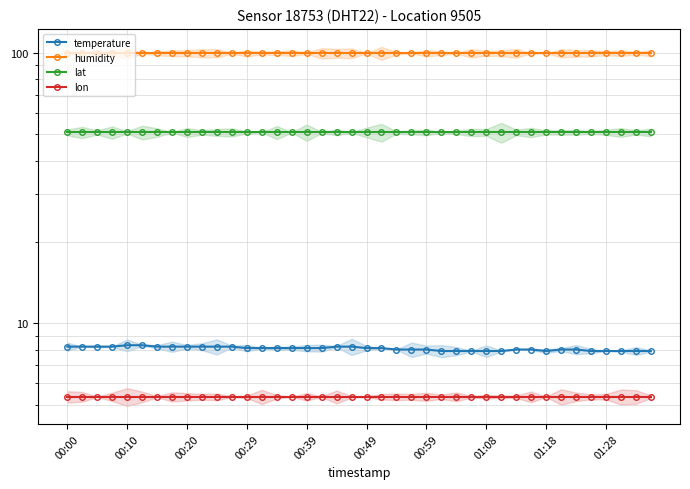

What is the sum of the lon values at 38 and 10?

10.7